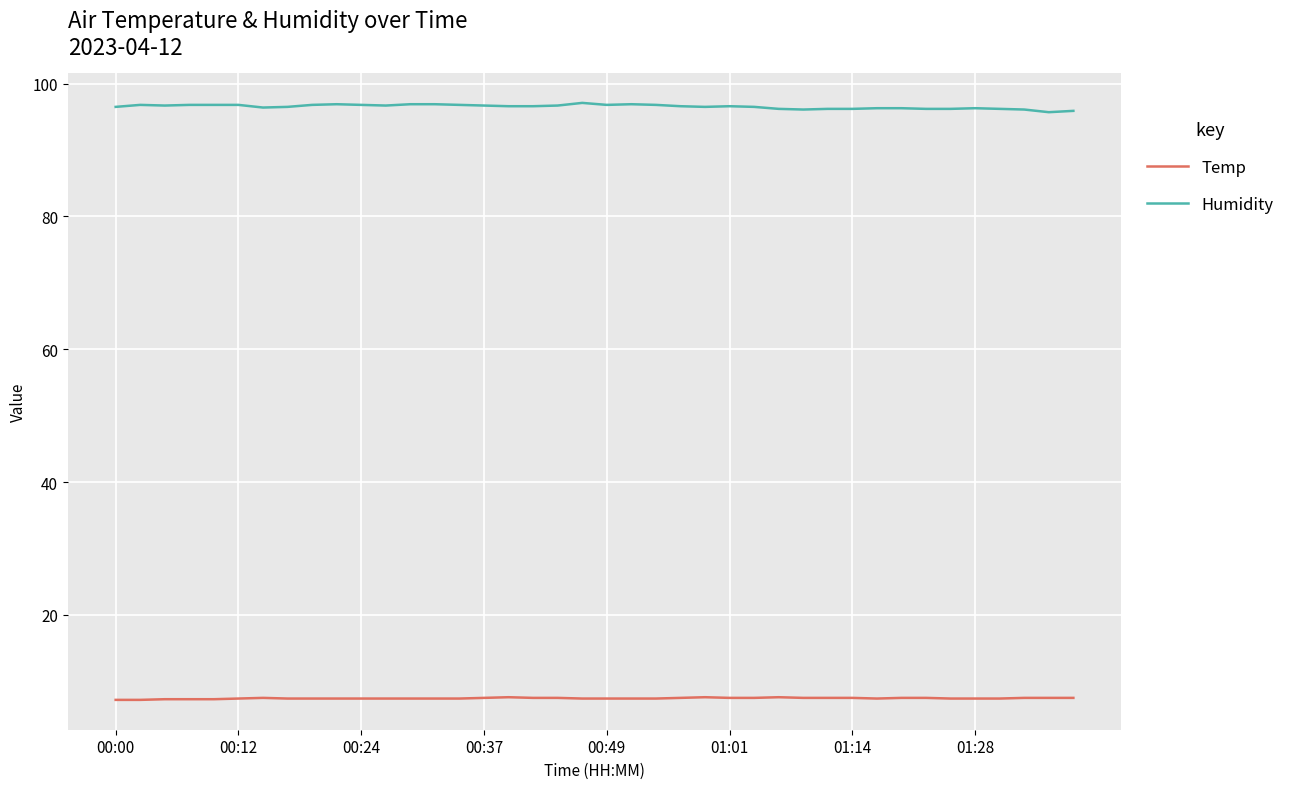

What are all the series names shown in the legend?

Temp, Humidity